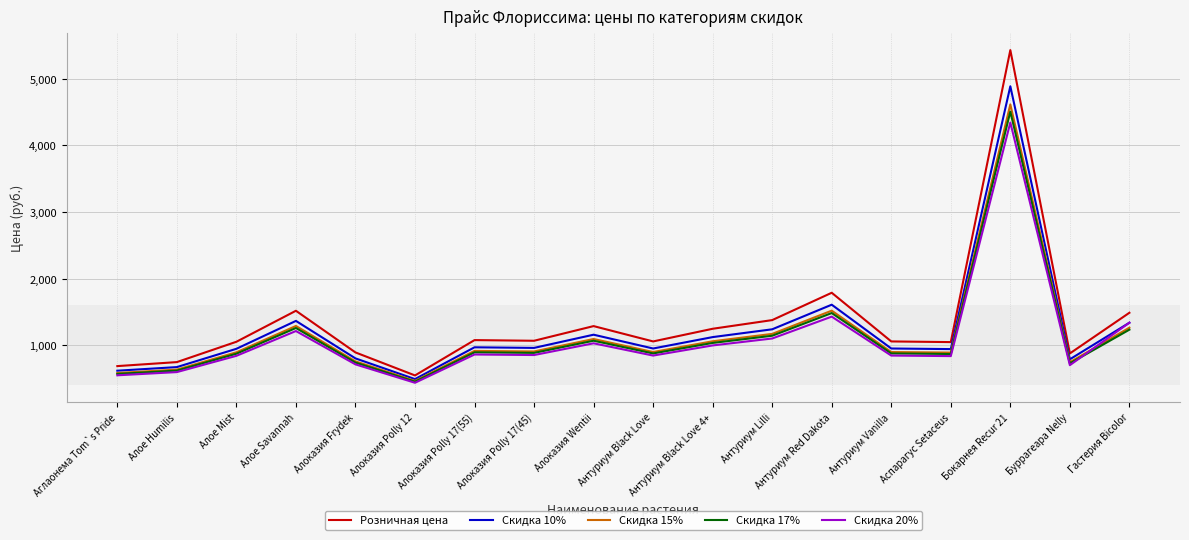

What position from the right is Буррагеара Nelly?

2